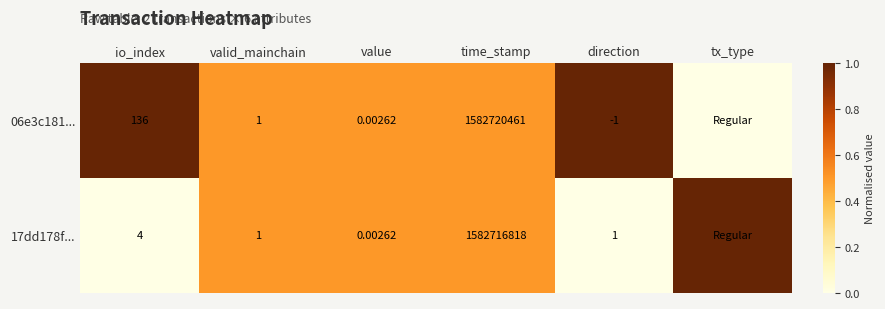

What is the difference between the second highest and second lowest values in the 06e3c181... series?

0.5